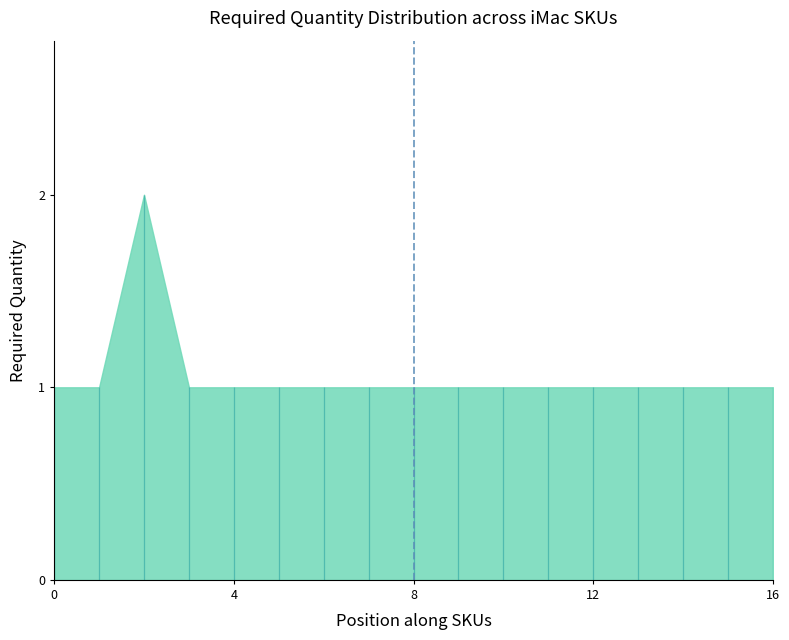

How many distinct data groups are displayed?

1